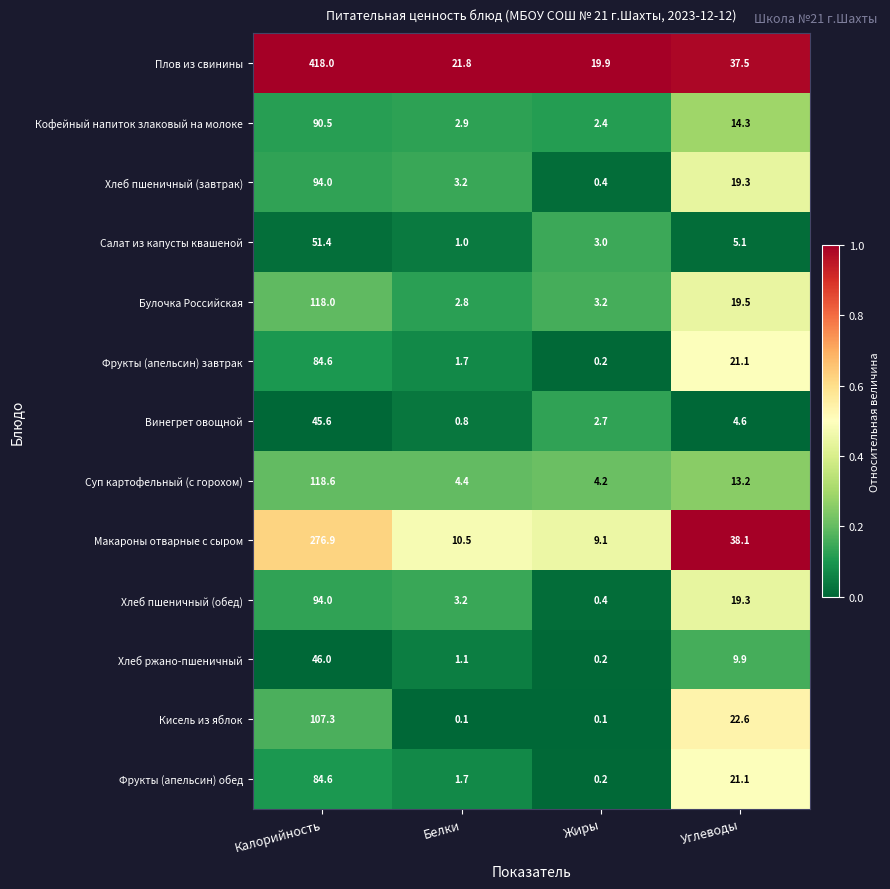

At which category is the sum across all series the highest?

Калорийность